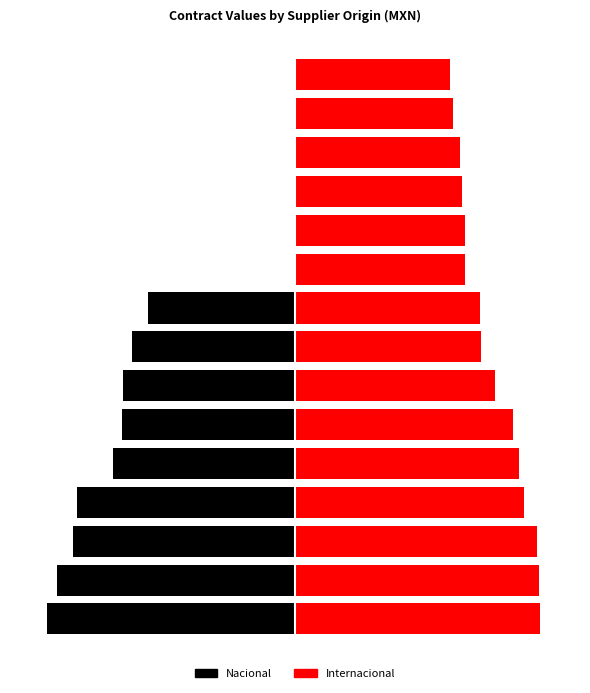

List the series in order of their overall mean, lowest first.

Nacional, Internacional